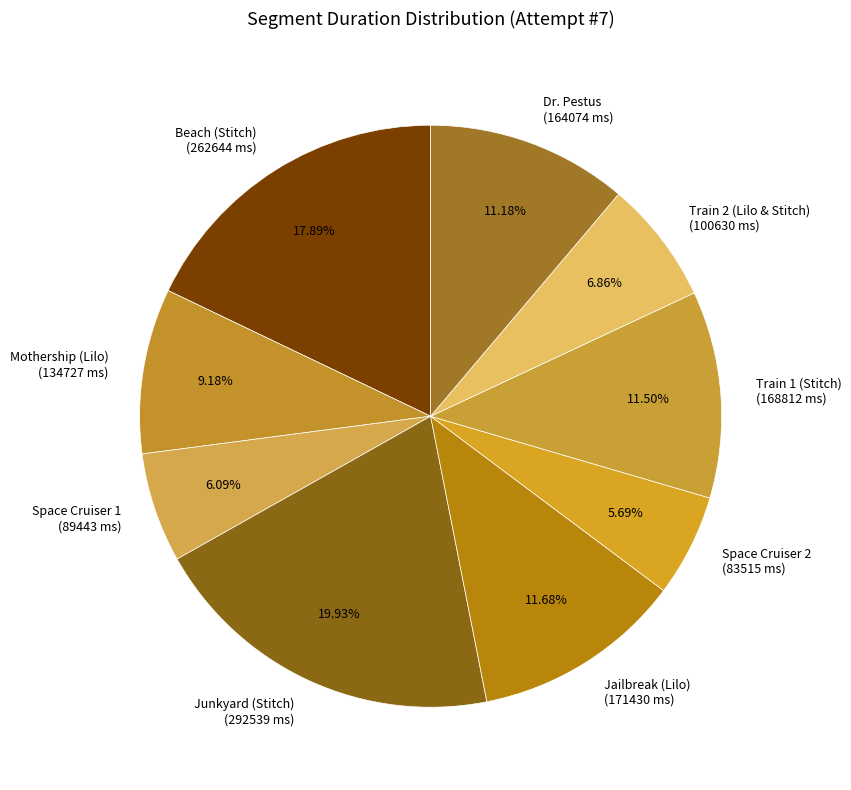

To the nearest percent, what percentage of the pie is Beach (Stitch)?

18%